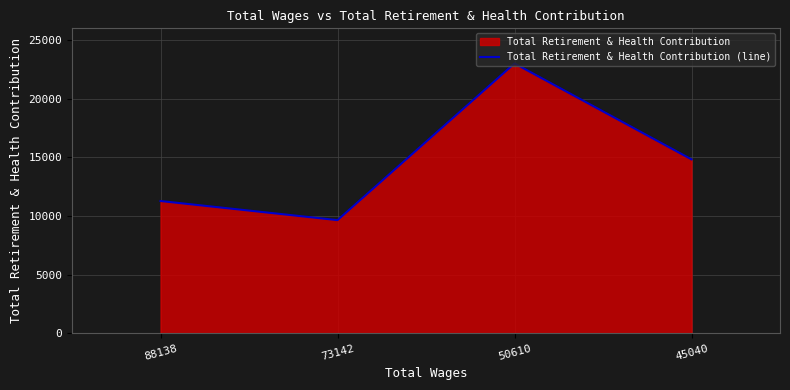

Does the chart display data point markers on the line(s)?

No